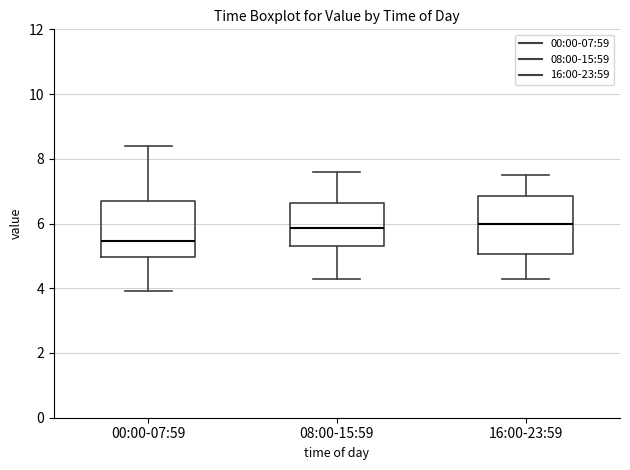

Reading left to right, read every box against the y-axis: the position of its median line, the range the box covers, and the ends of its whiskers. The values are not printed on the chart, so give them approximately, as read against the axis.

00:00-07:59: median 5.4, box 5.0 to 6.8, whiskers 4.0 to 8.4
08:00-15:59: median 5.8, box 5.4 to 6.6, whiskers 4.4 to 7.6
16:00-23:59: median 6.0, box 5.0 to 6.8, whiskers 4.4 to 7.6